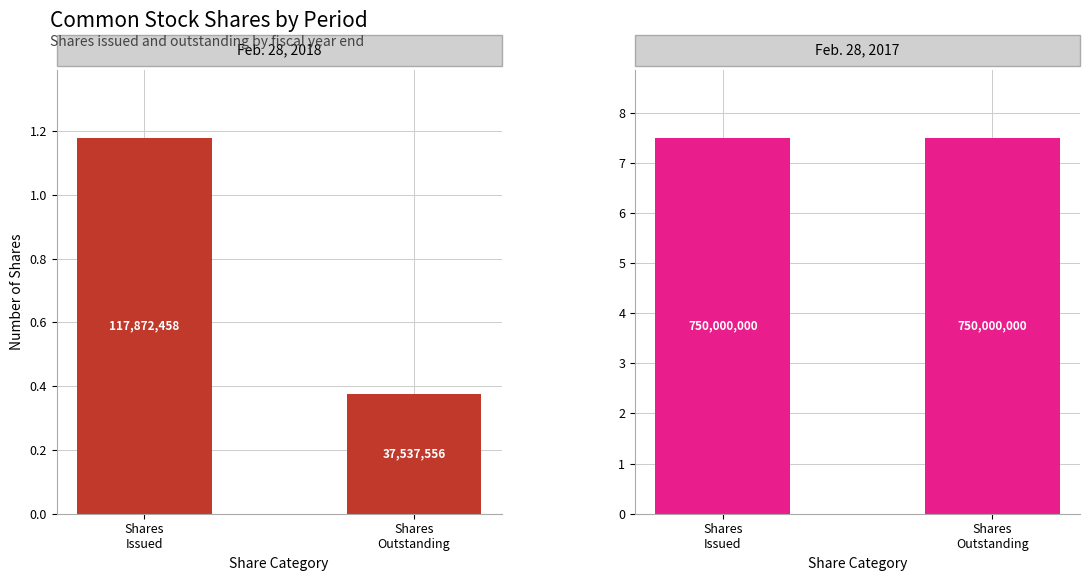

Where is Feb. 28, 2018 nearest to the value 77705007?

Shares
Issued